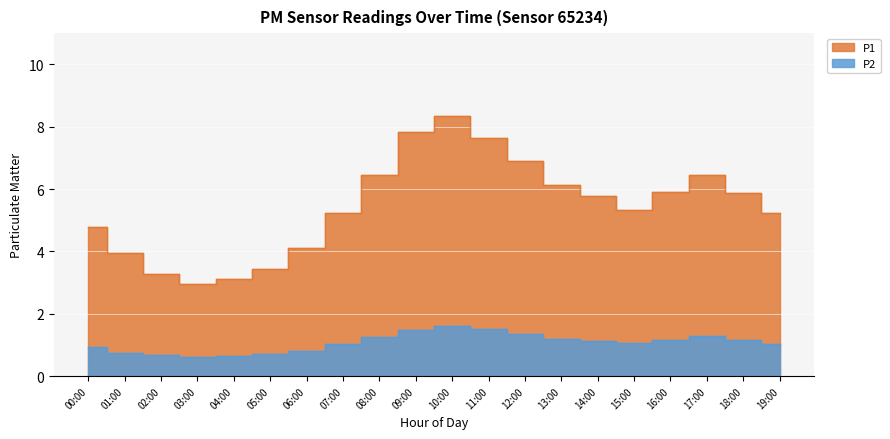

Which series has the largest total across all categories?

P1